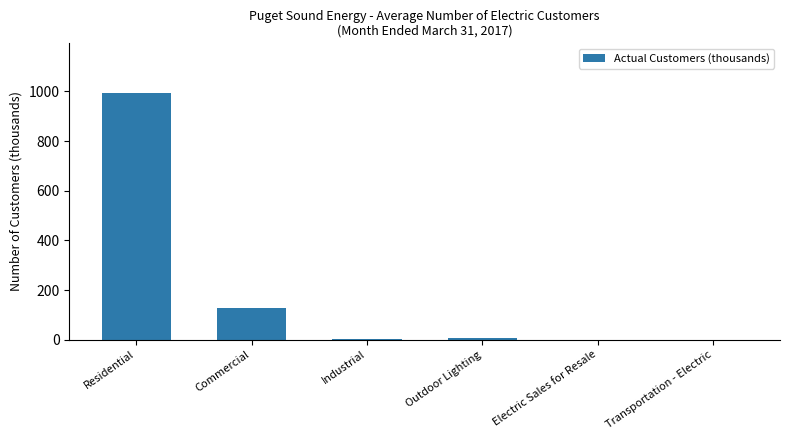

What is the change in value from Outdoor Lighting to Transportation - Electric?

-6.6